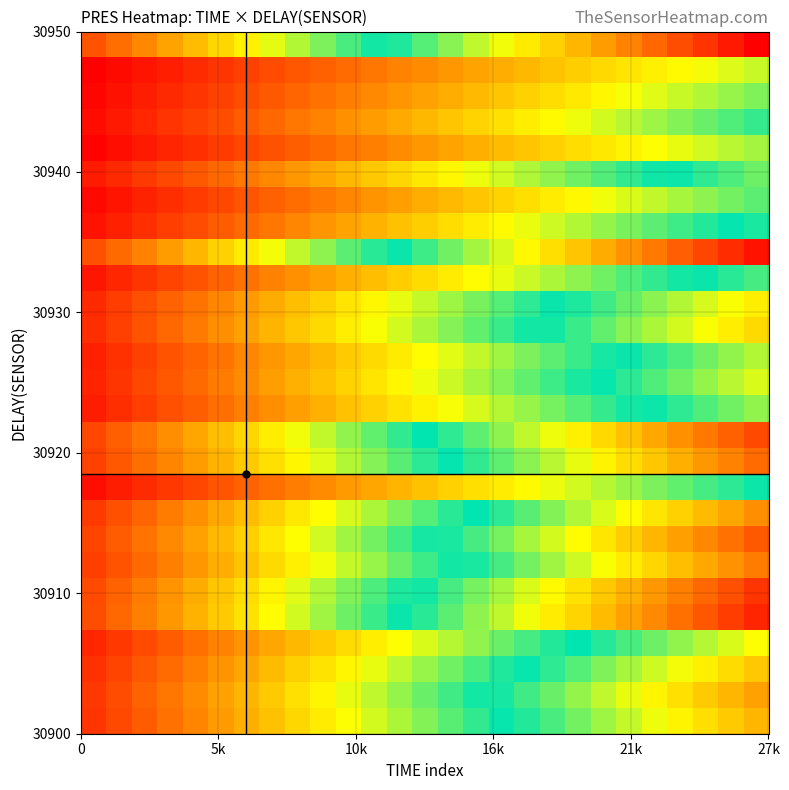

How many data points does each series have?

27